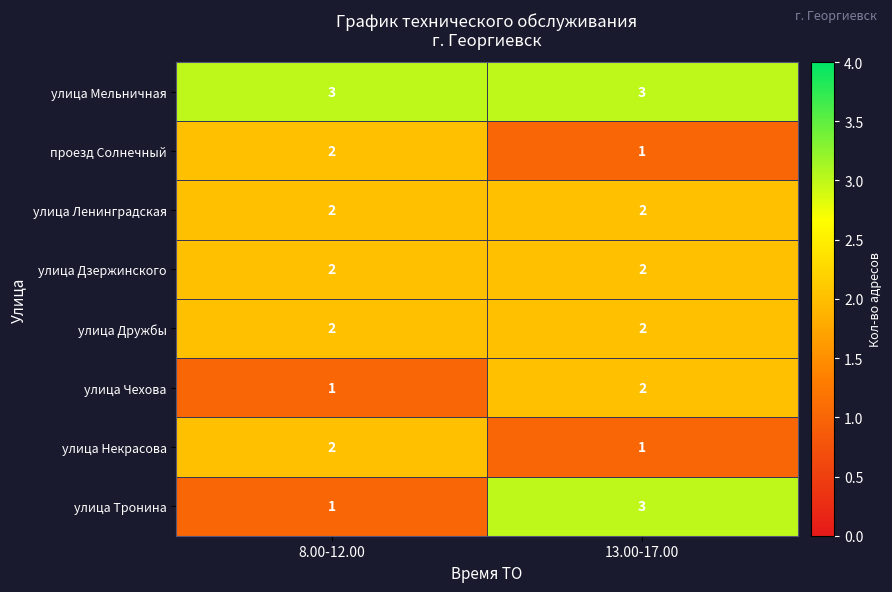

What is the spread (max minus min) of values at 8.00-12.00?

2